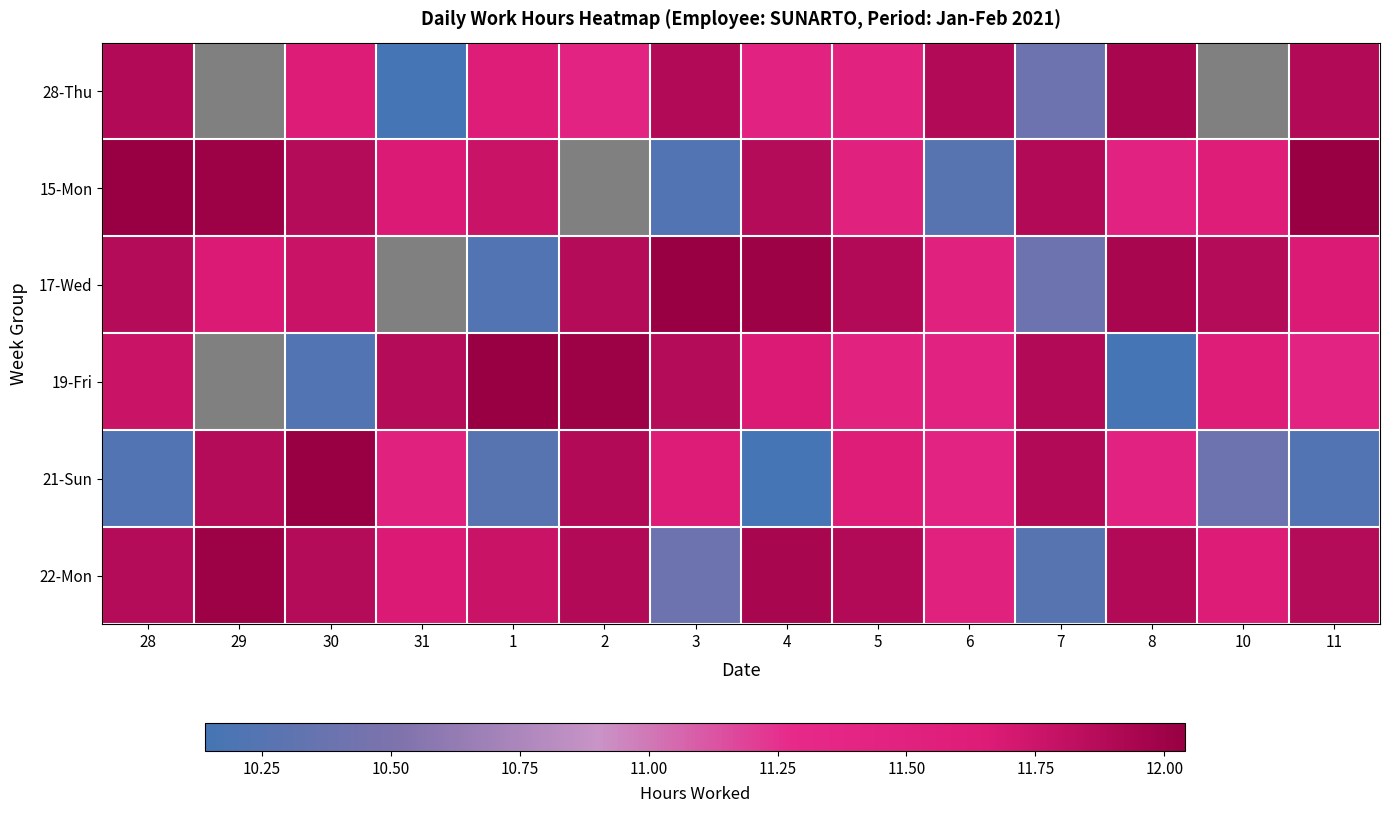

What is the difference between the highest and lowest values at 28?

1.8